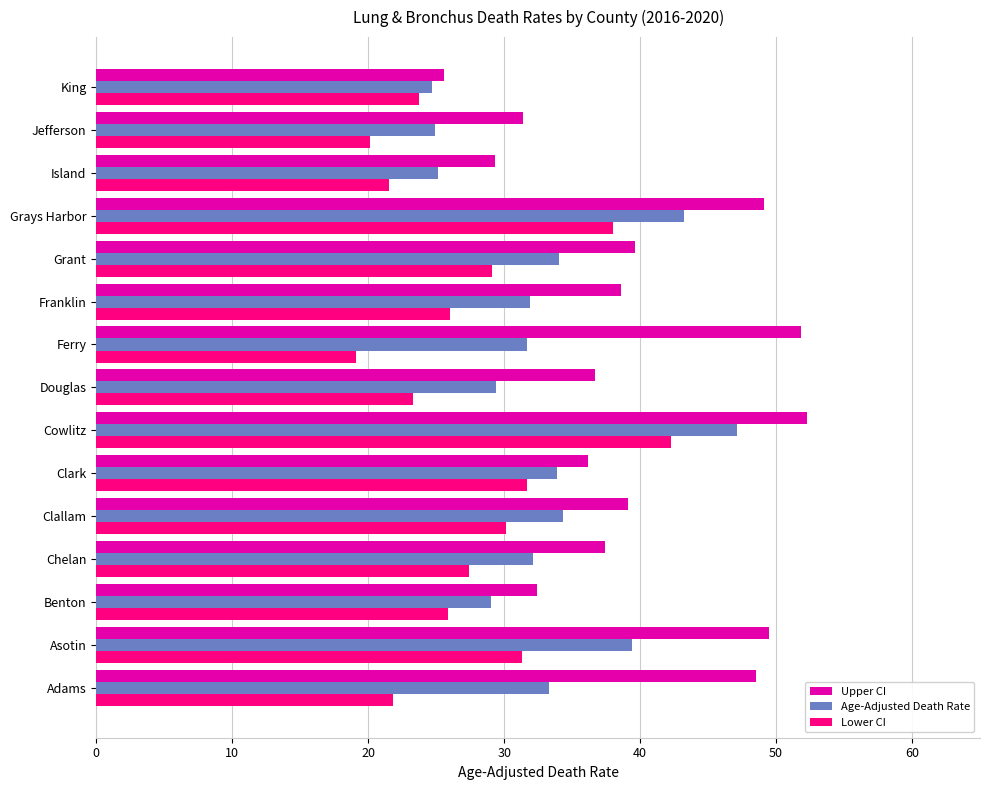

Which series has the largest total across all categories?

Upper CI